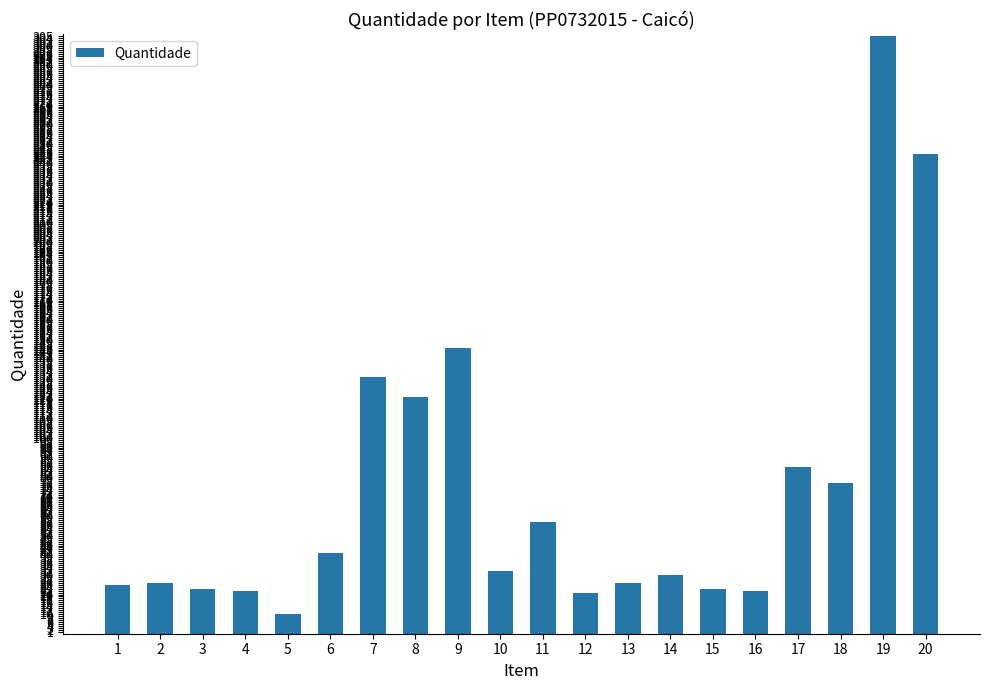

Between 4 and 8, which is larger?

8